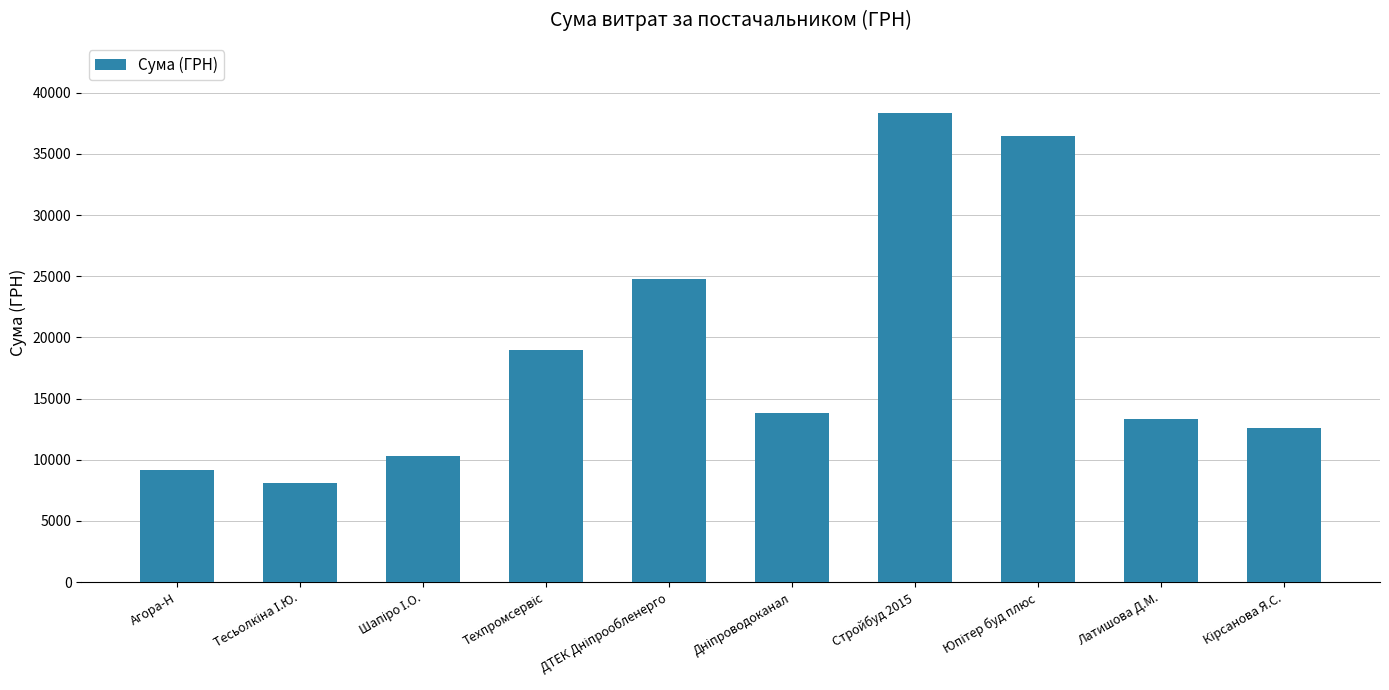

What is the average value?

18589.9